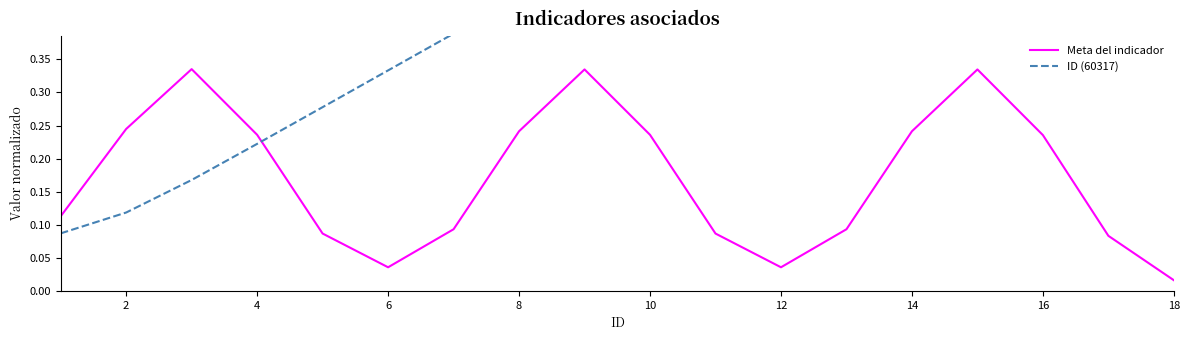

What are all the series names shown in the legend?

Meta del indicador, ID (60317)